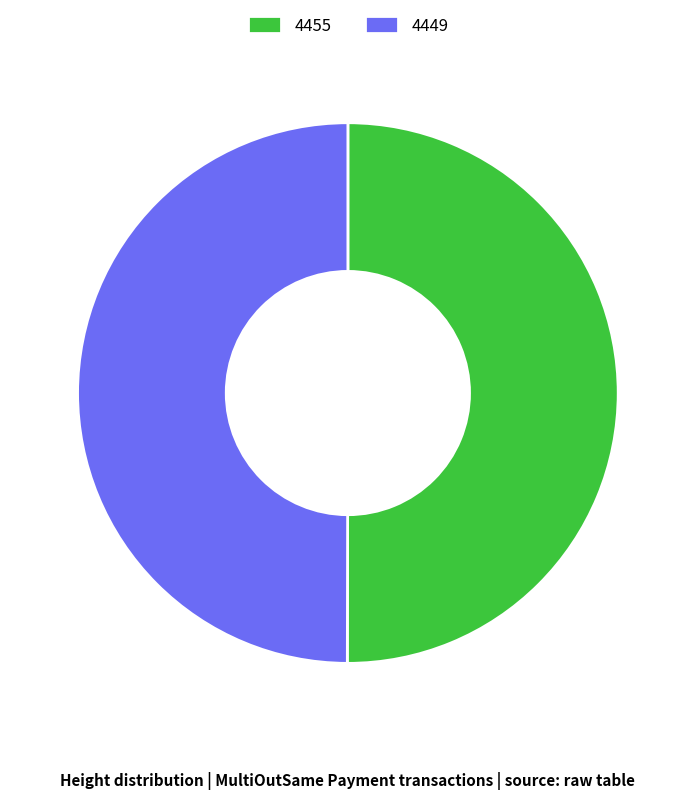

Do 4449 and 4455 together represent more than half of the pie?

Yes